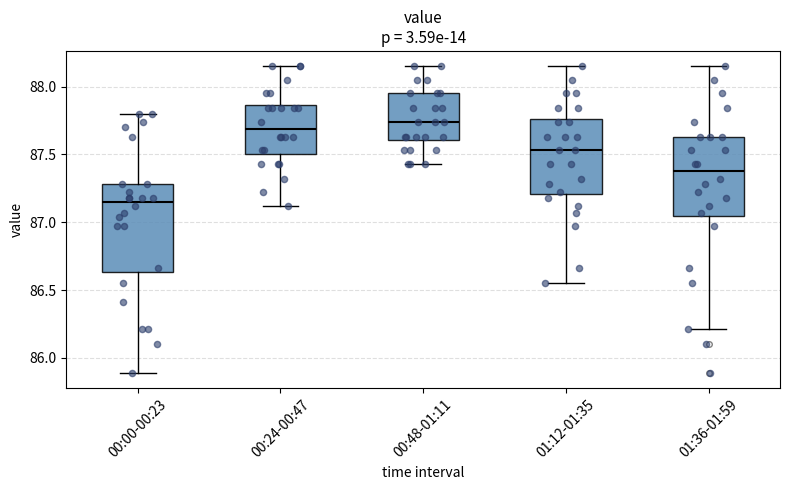

Reading left to right, transcribe this box plot: for each box, give where its median line is, the range the box spans, and where its two whiskers end, as read against the y-axis. The values are not printed on the chart, so give them approximately, as read against the axis.

00:00-00:23: median 87.15, box 86.65 to 87.30, whiskers 85.90 to 87.80
00:24-00:47: median 87.70, box 87.50 to 87.85, whiskers 87.10 to 88.15
00:48-01:11: median 87.75, box 87.60 to 87.95, whiskers 87.45 to 88.15
01:12-01:35: median 87.55, box 87.20 to 87.75, whiskers 86.55 to 88.15
01:36-01:59: median 87.40, box 87.05 to 87.65, whiskers 86.20 to 88.15